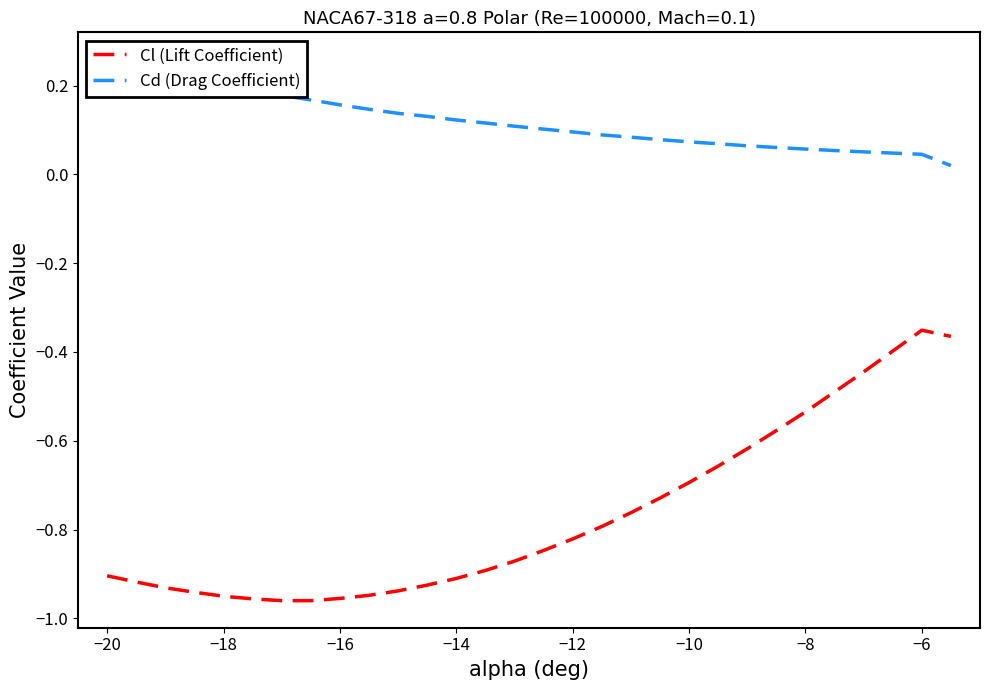

How many lines are shown in the chart?

2